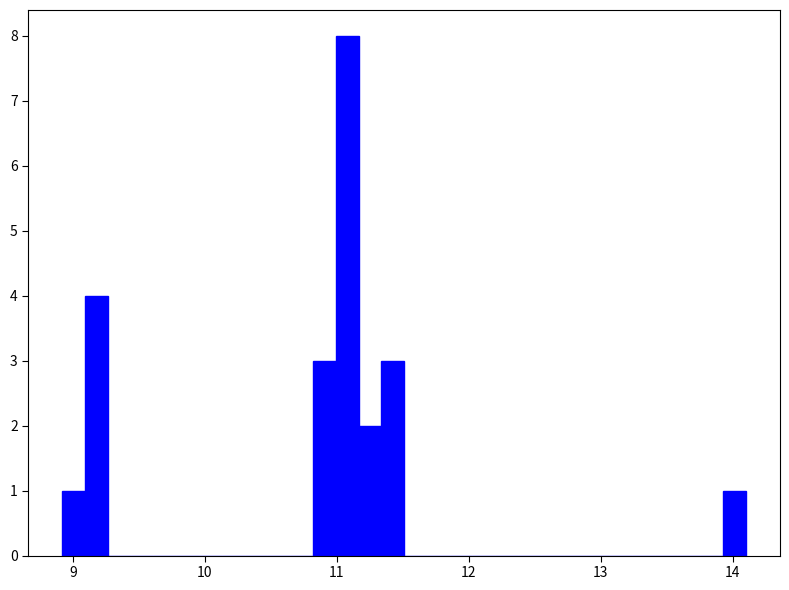

Read against the x-axis, roughly where is the centre of the tallest bar?

11.1